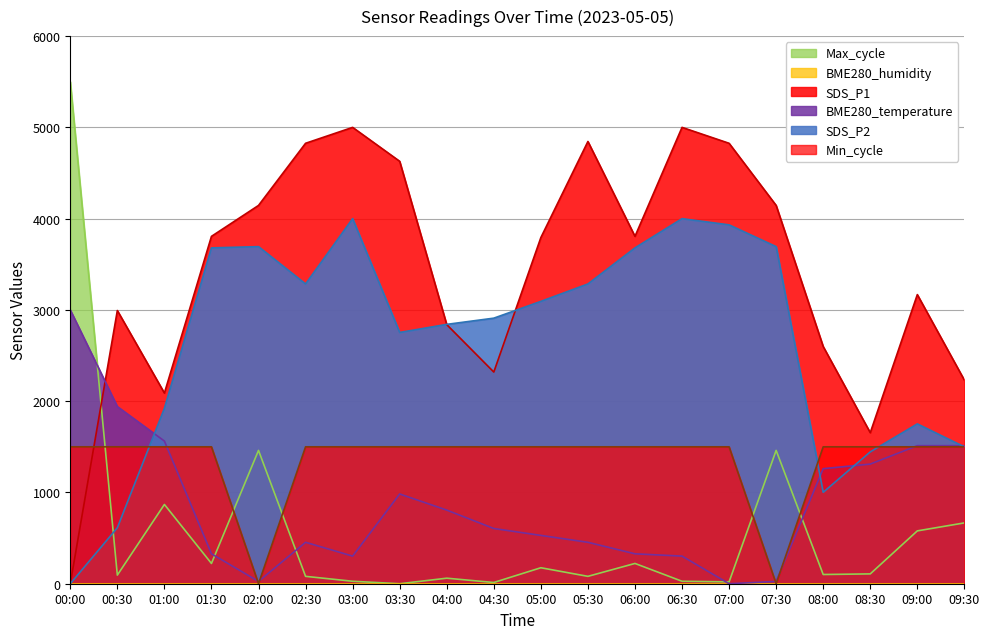

List the labels in order of Min_cycle value, largest first.

00:00, 00:30, 01:00, 01:30, 02:30, 03:00, 03:30, 04:00, 04:30, 05:00, 05:30, 06:00, 06:30, 07:00, 08:00, 08:30, 09:00, 09:30, 02:00, 07:30